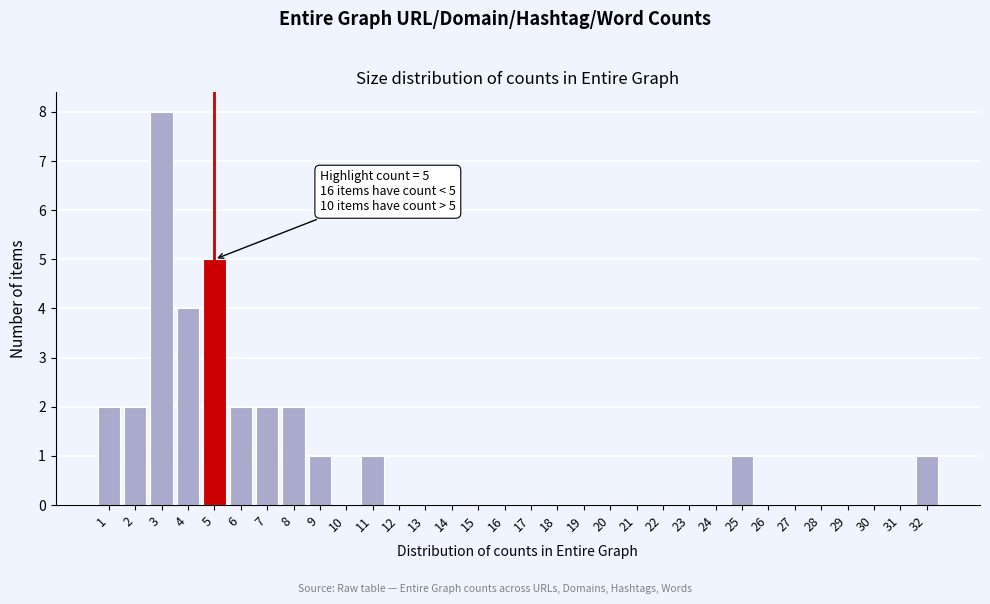

Which range on the x-axis has the tallest bar?

2.5 to 3.5